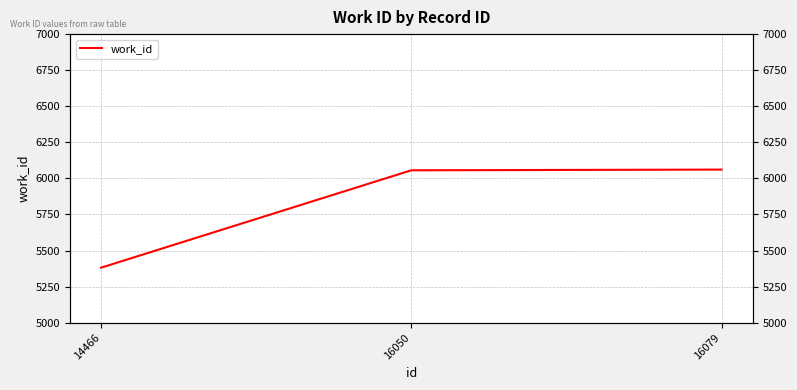

What is the difference between the maximum and minimum values?

680